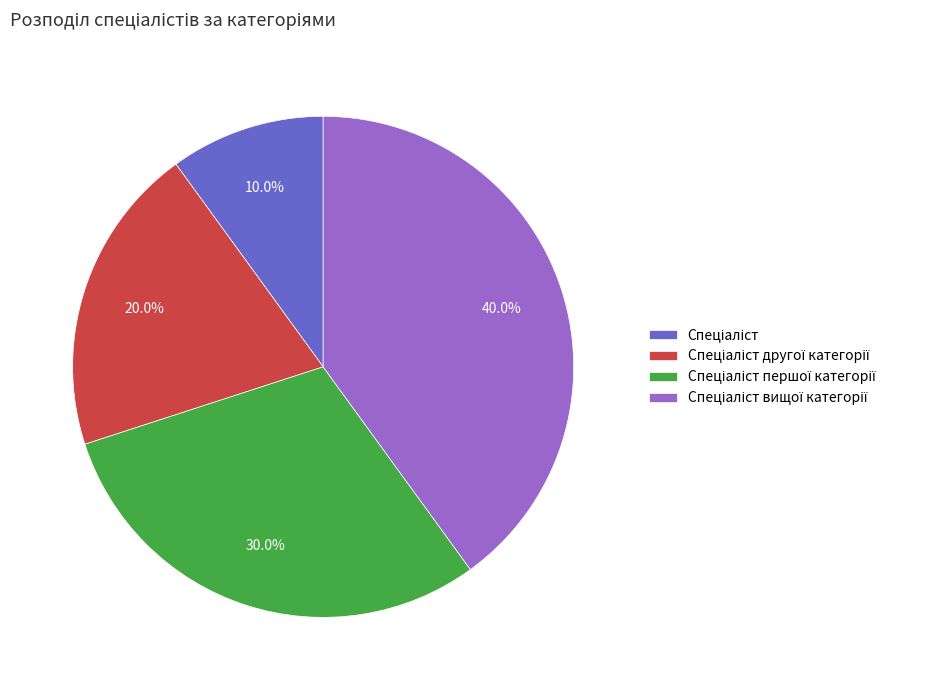

Count the number of slices in the pie.

4